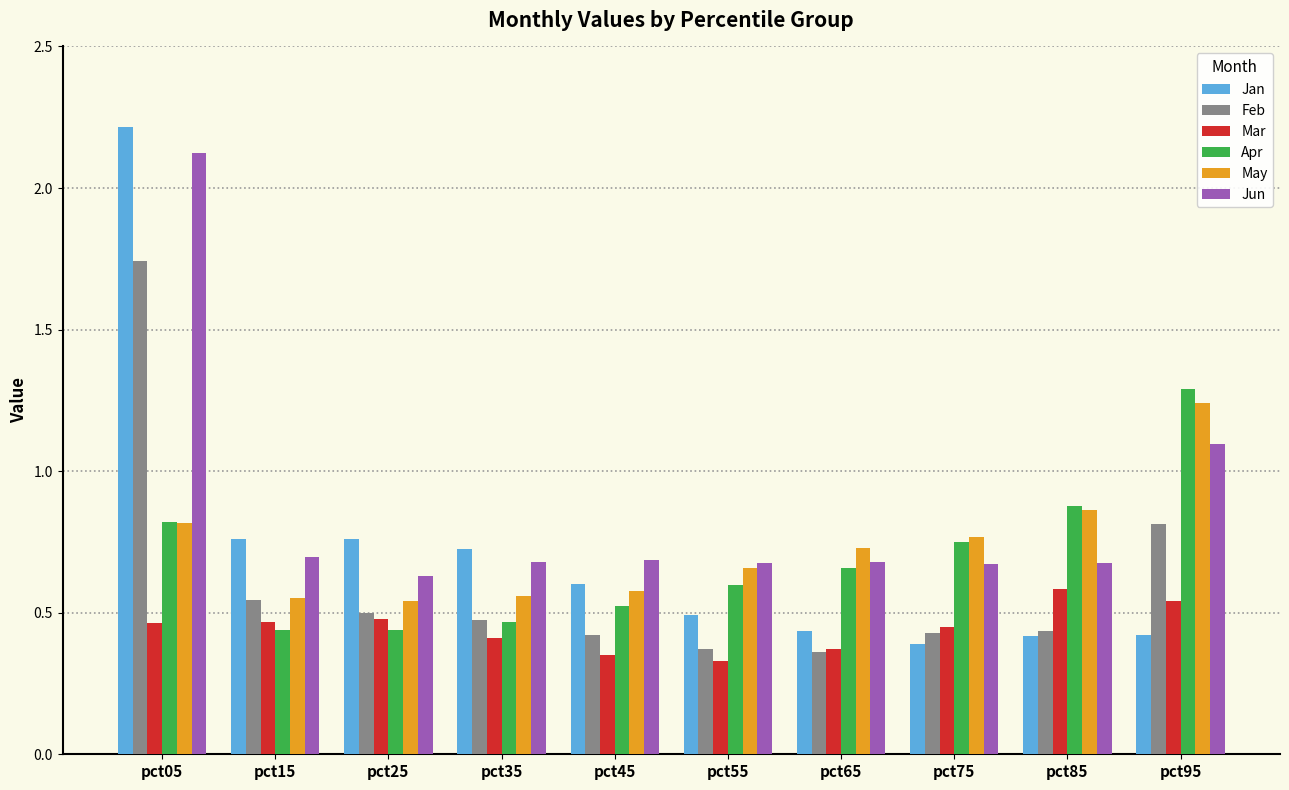

Which series has the largest range (max minus min)?

Jan